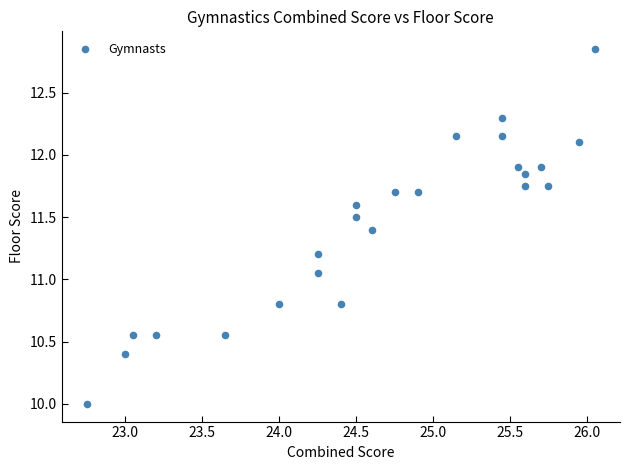

What is the range of X values (max minus min)?

3.3